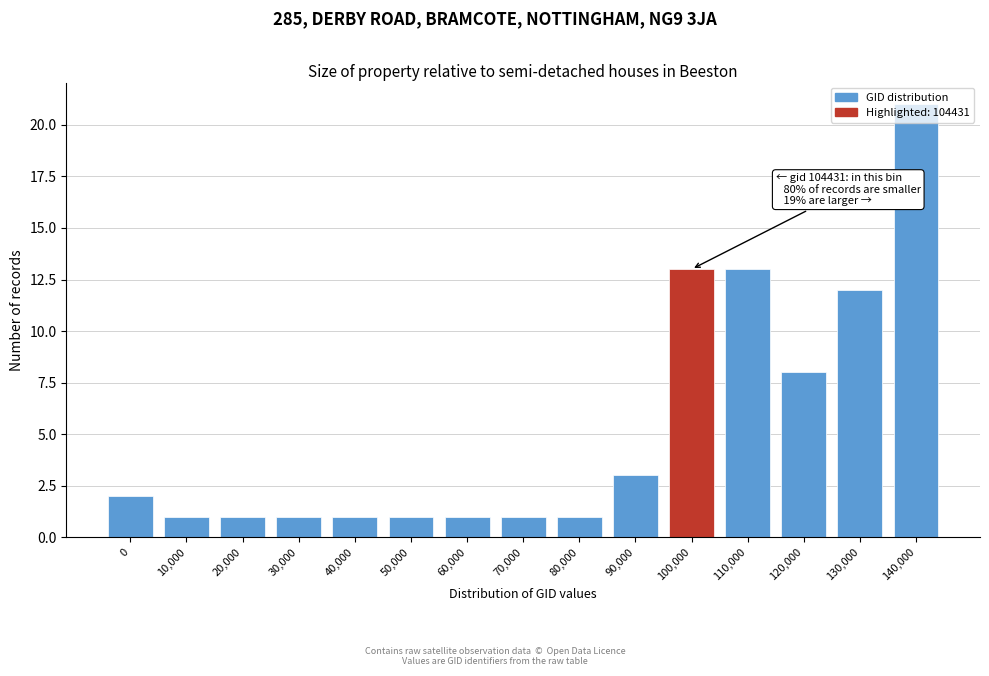

Which has a higher value, 120,000 or 130,000?

130,000